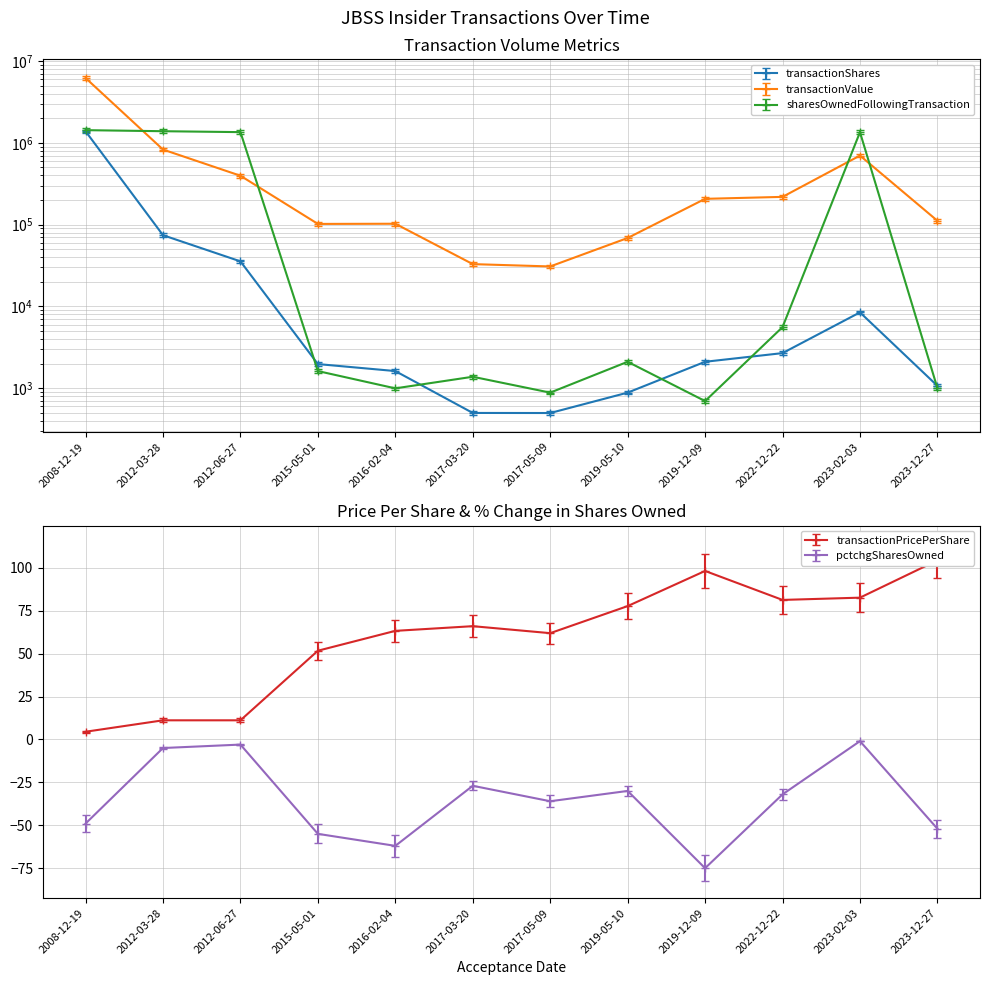

What is the minimum value shown in the chart?

-75.0